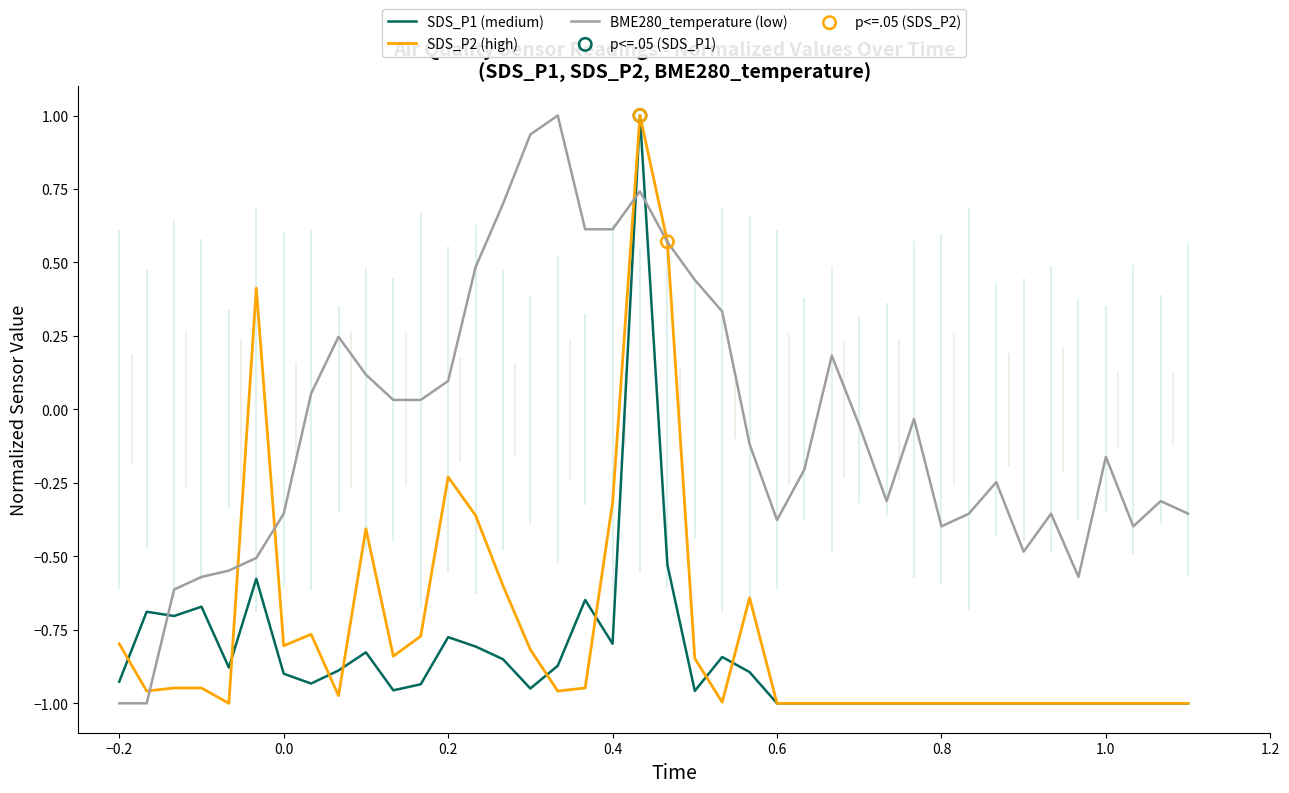

Which series has the largest total across all categories?

BME280_temperature